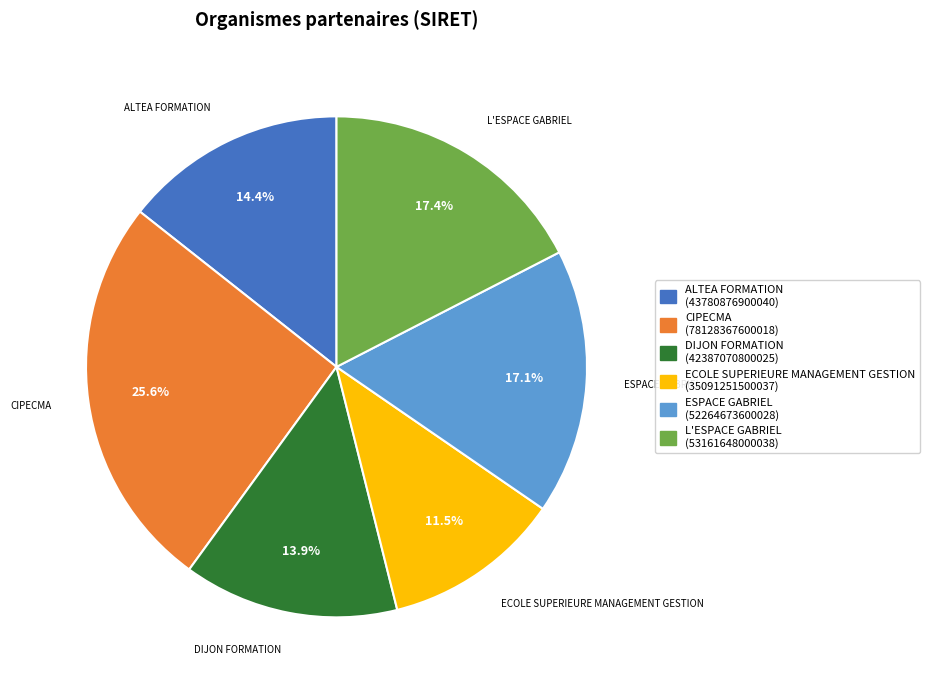

Is it true that DIJON FORMATION is 2% of the pie?

False